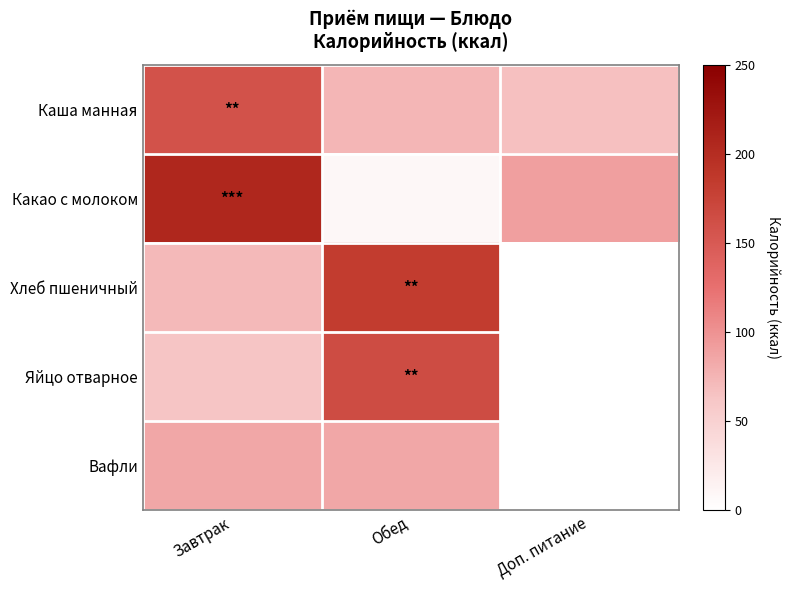

Which series has the largest total across all categories?

Какао с молоком